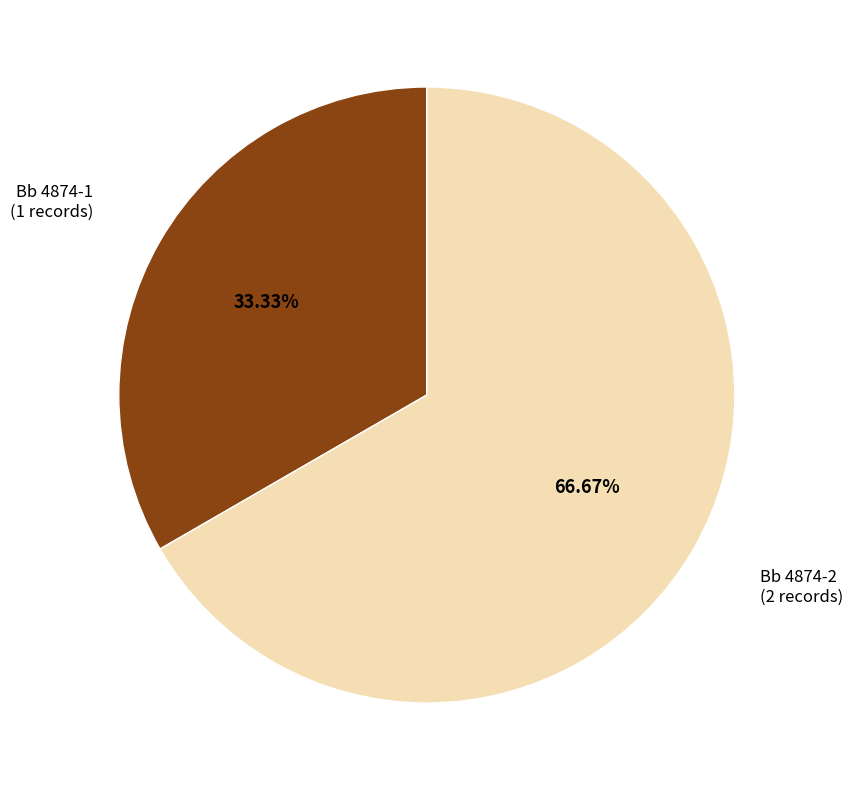

Is there any slice that represents more than half of the pie?

Yes